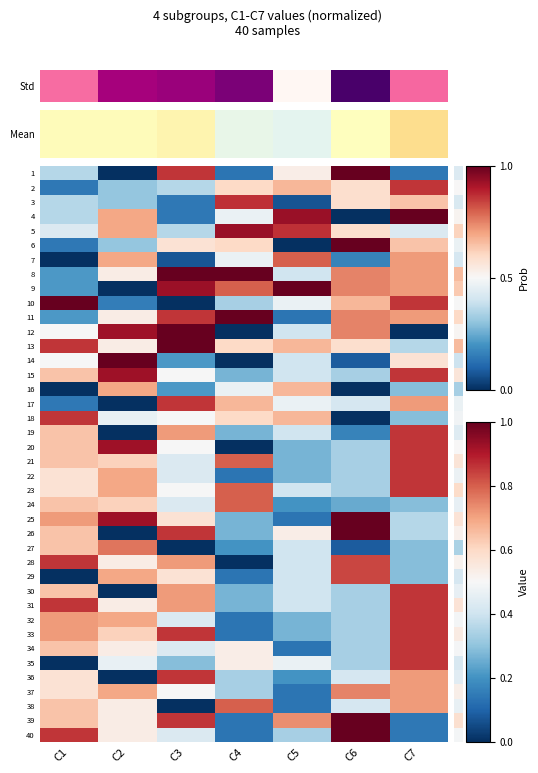

How many data points does each series have?

7